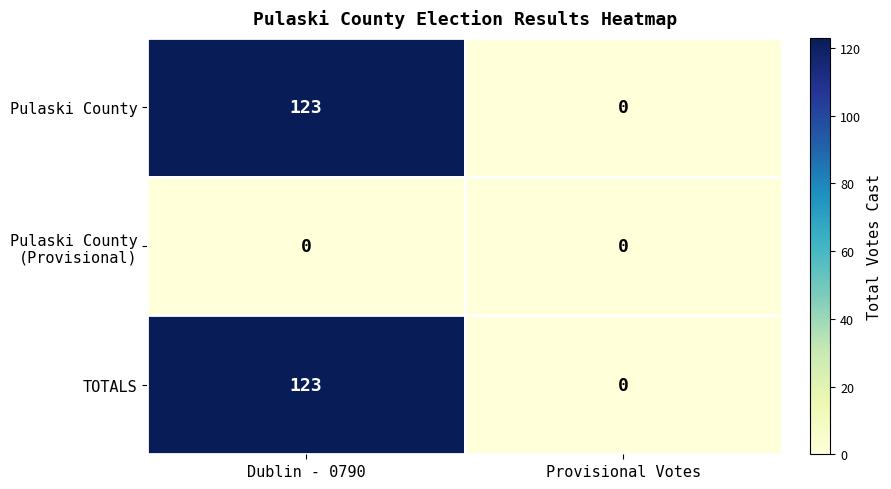

Is it true that Pulaski County equals 0 at Provisional Votes?

True